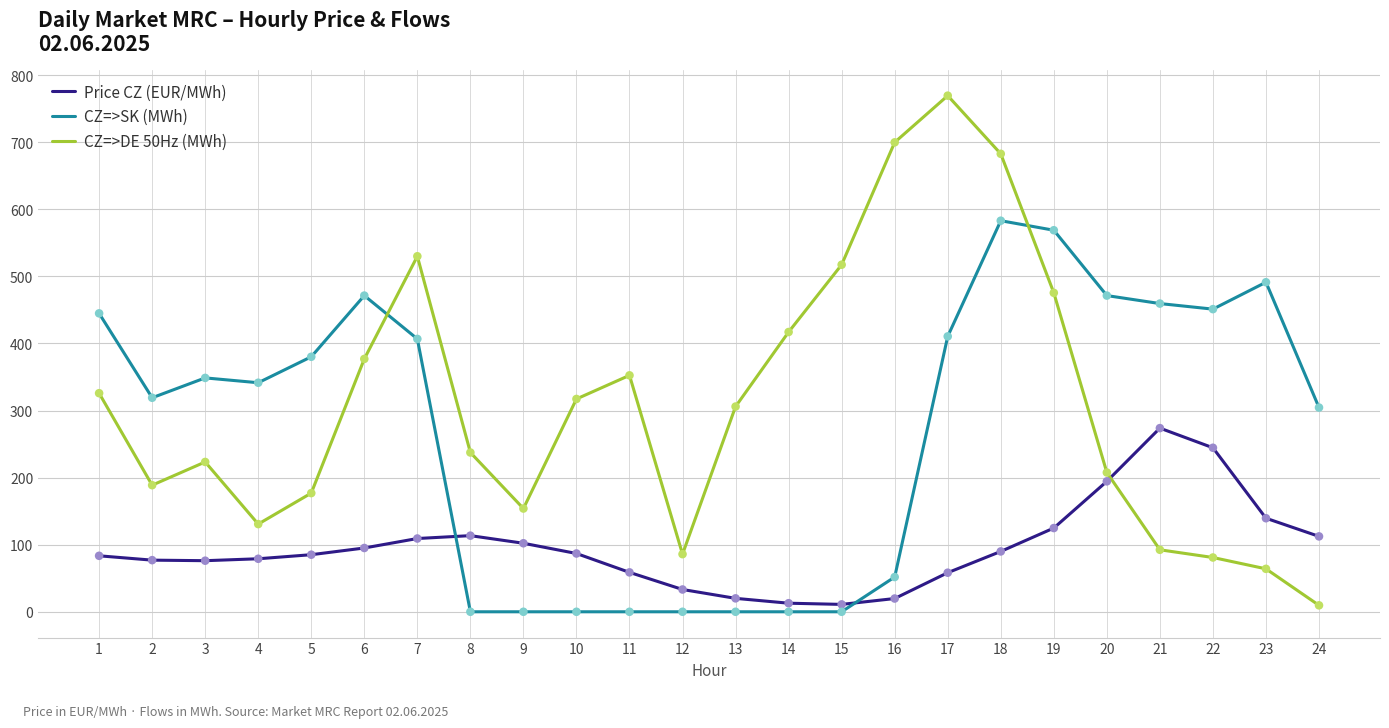

What is the spread (max minus min) of values at 11?

352.4